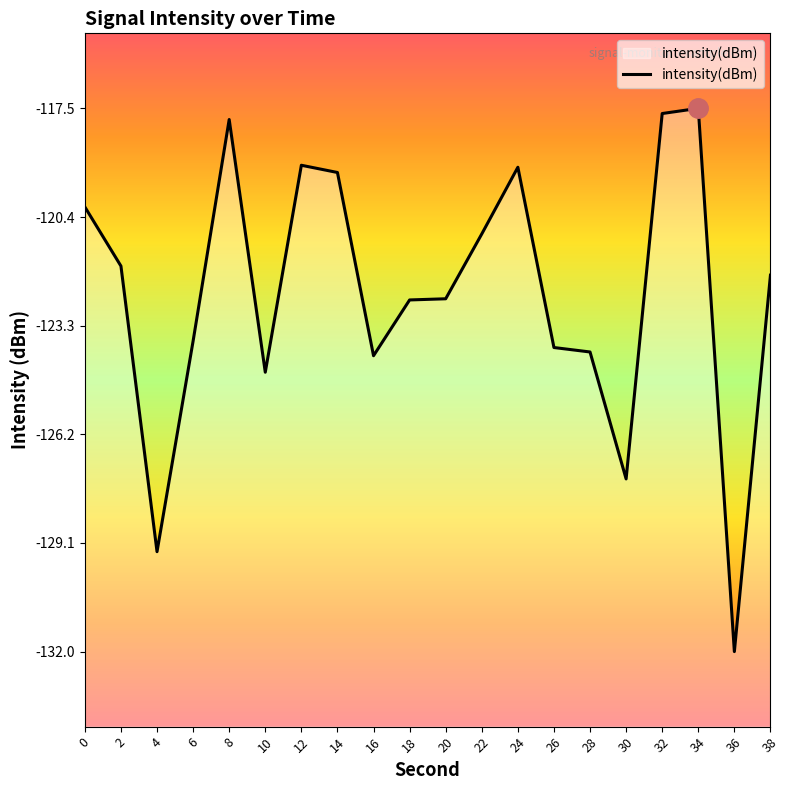

Does the chart have visible grid lines?

No